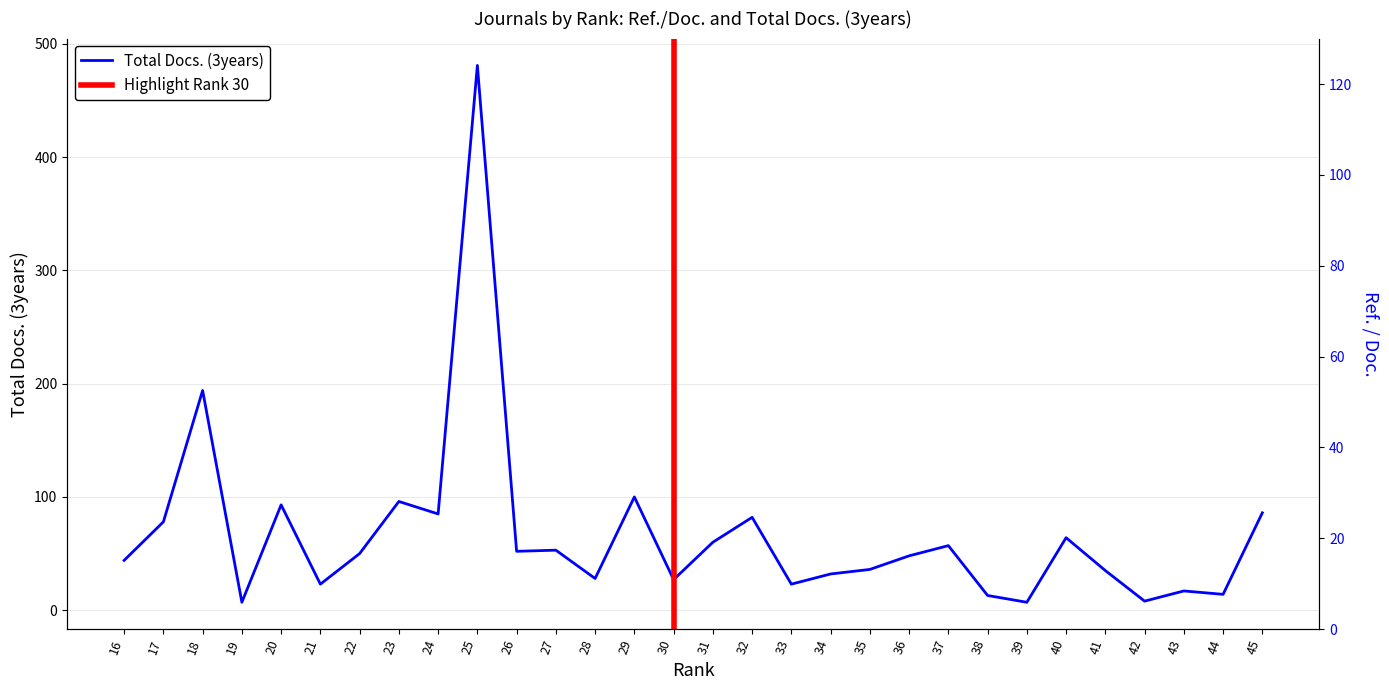

Count the number of categories in the chart.

30